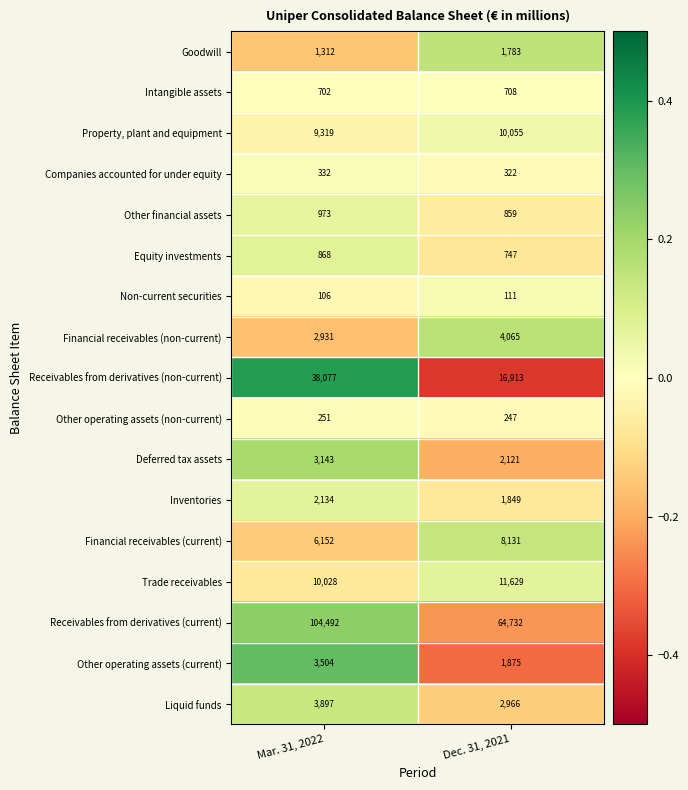

At Dec. 31, 2021, list the series in order from smallest to largest.

Non-current securities, Other operating assets (non-current), Companies accounted for under equity, Intangible assets, Equity investments, Other financial assets, Goodwill, Inventories, Other operating assets (current), Deferred tax assets, Liquid funds, Financial receivables (non-current), Financial receivables (current), Property, plant and equipment, Trade receivables, Receivables from derivatives (non-current), Receivables from derivatives (current)